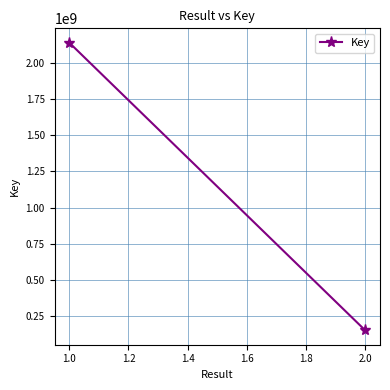

How many lines are shown in the chart?

1